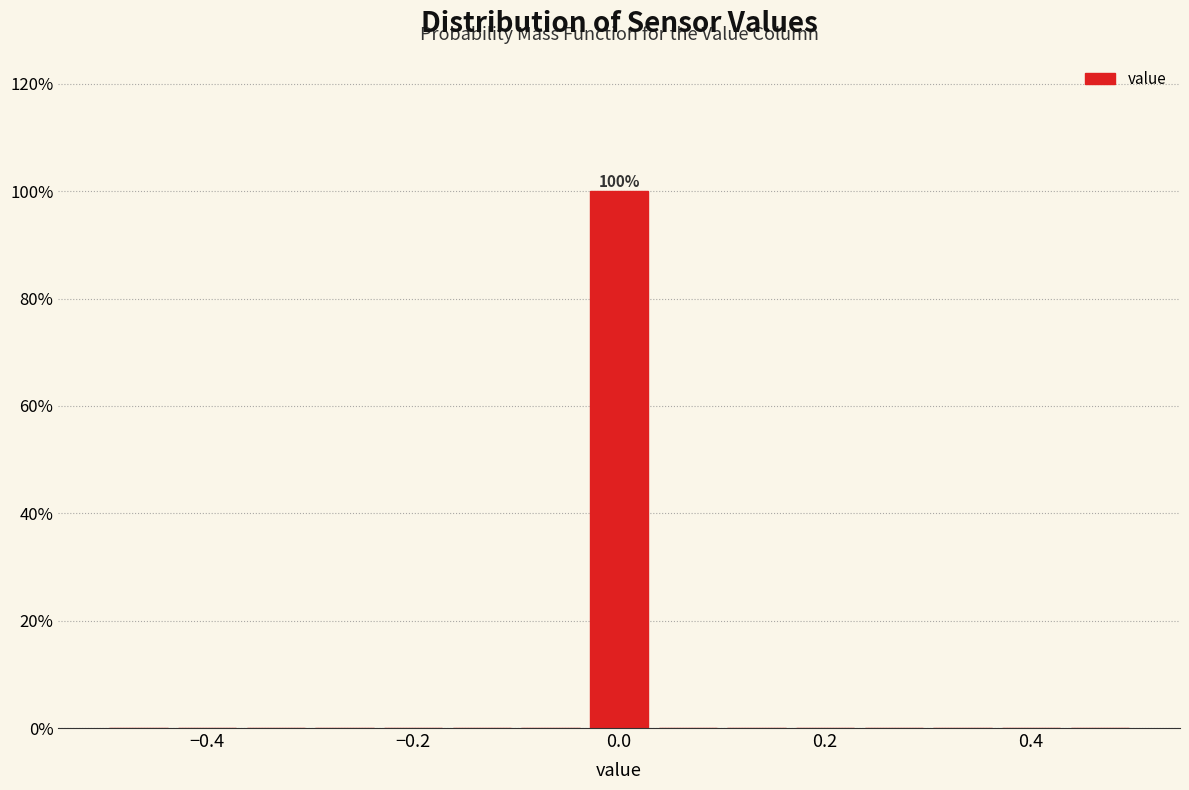

Read against the x-axis, roughly where is the centre of the tallest bar?

0.00